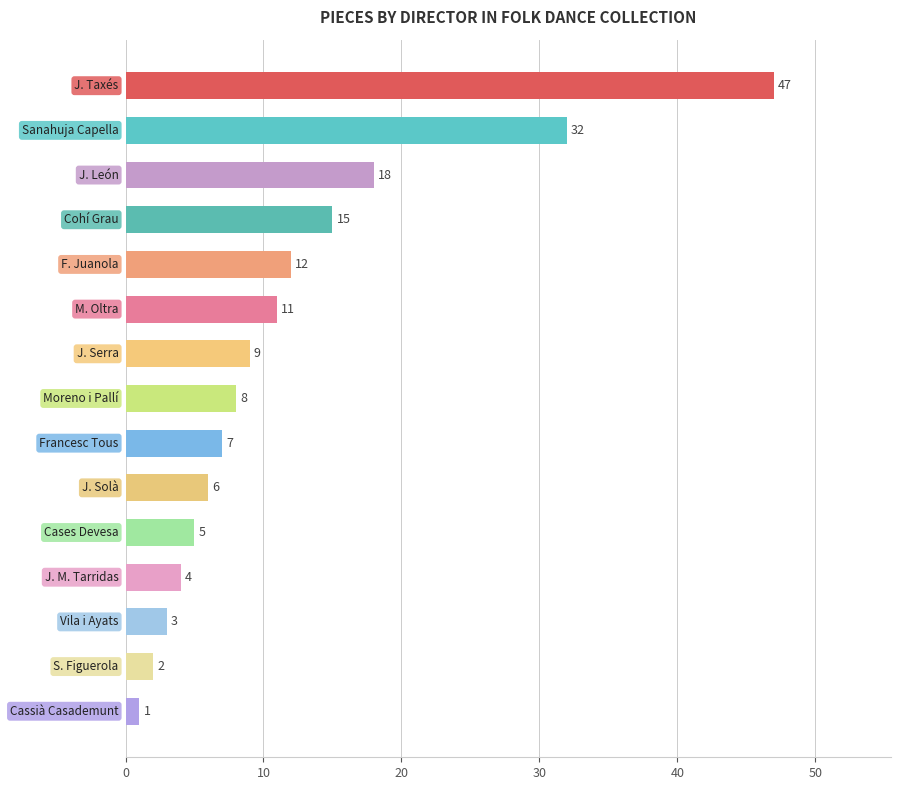

What is the sum of all values?

180